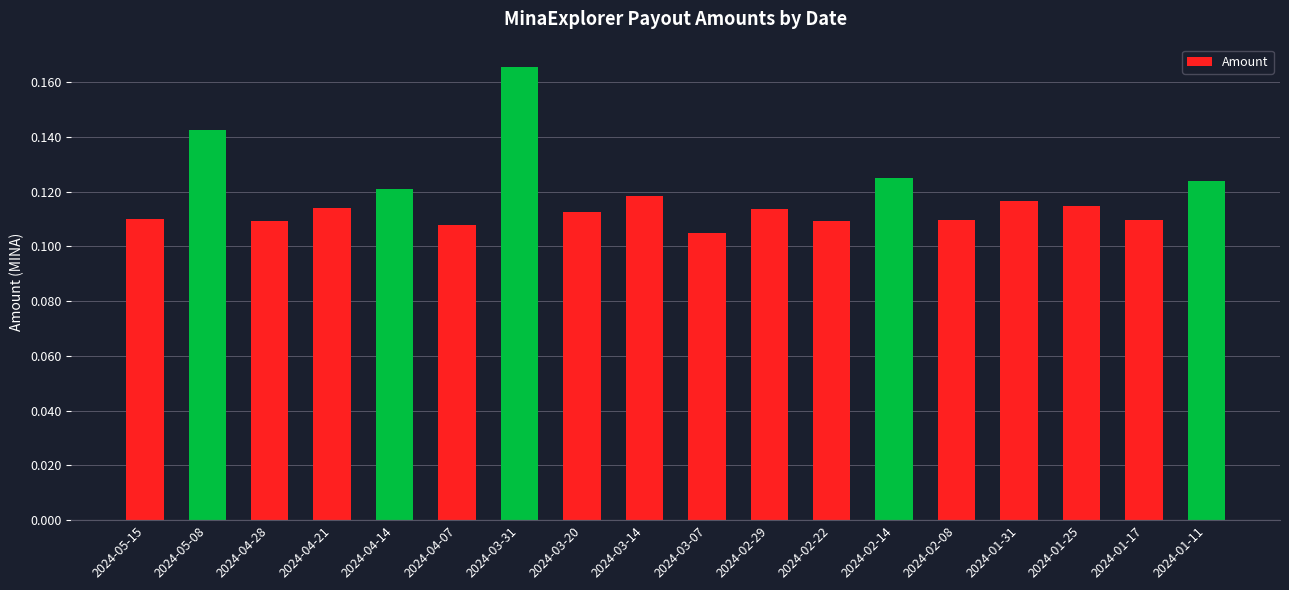

What position from the right is 2024-05-15?

18